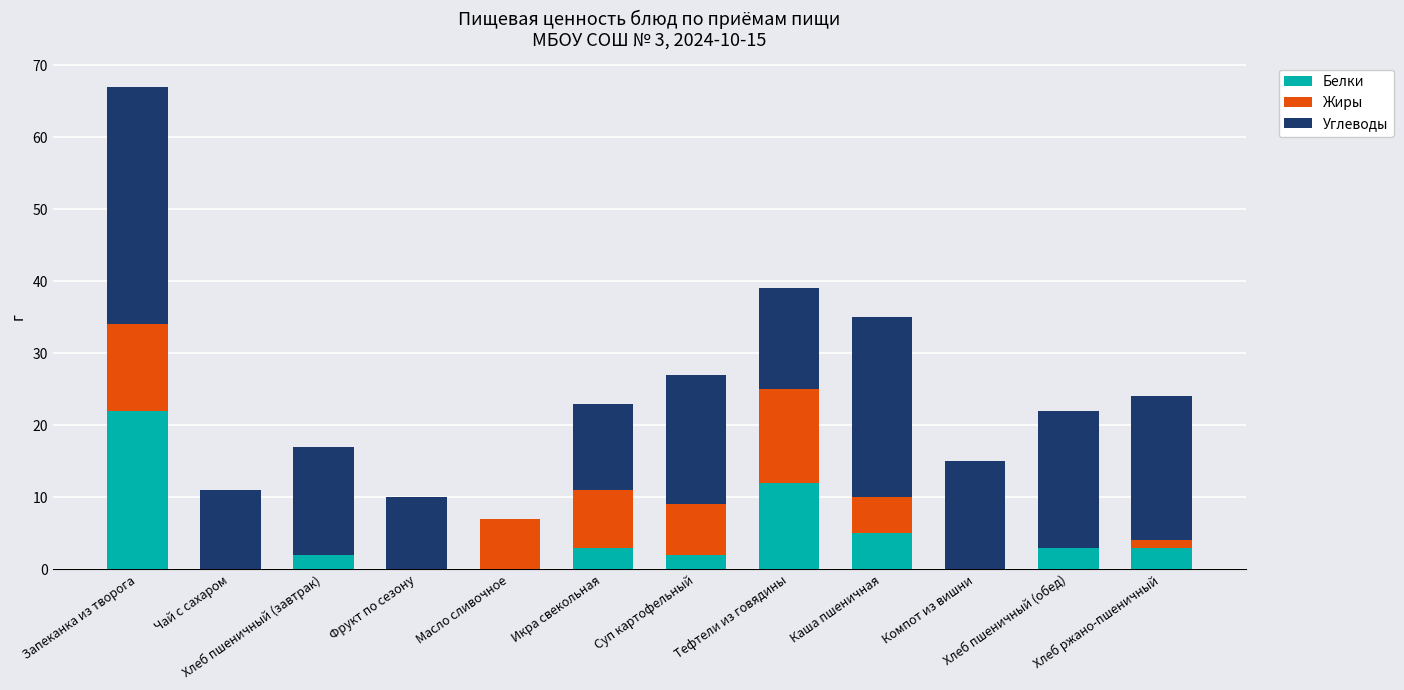

Is it true that Белки equals -15 at Масло сливочное?

False